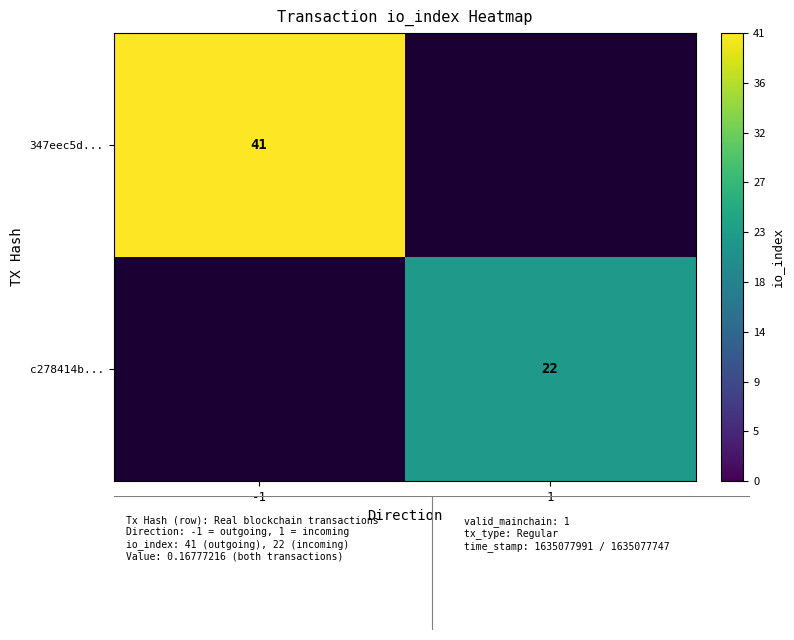

Is the value of 347eec5d... at -1 greater than the value of c278414b... at 1?

Yes